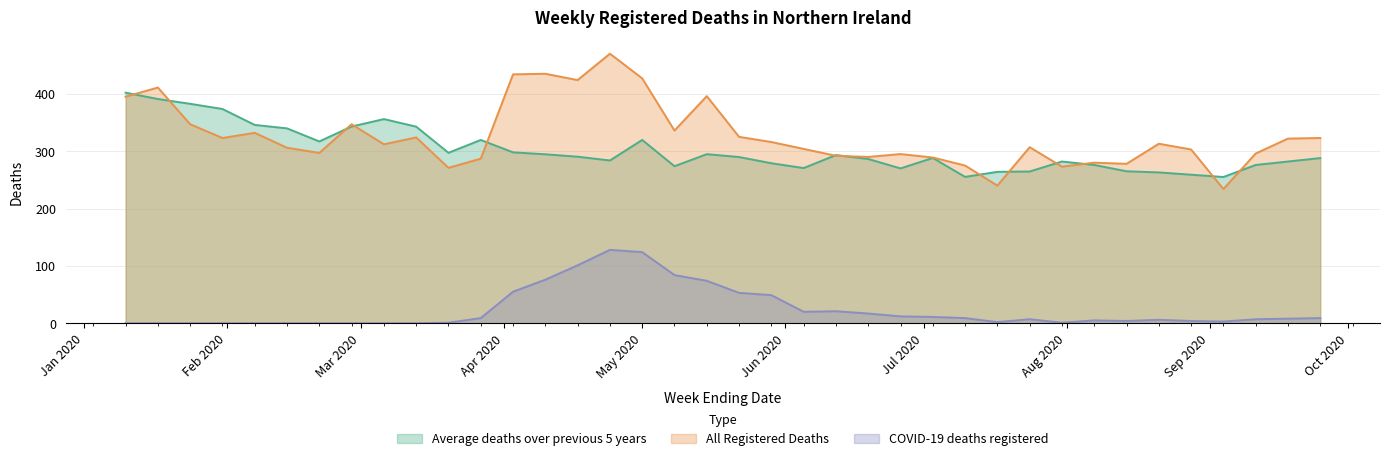

Rank the series by their maximum value, from lowest to highest.

COVID-19 deaths registered, Average deaths over previous 5 years, All Registered Deaths